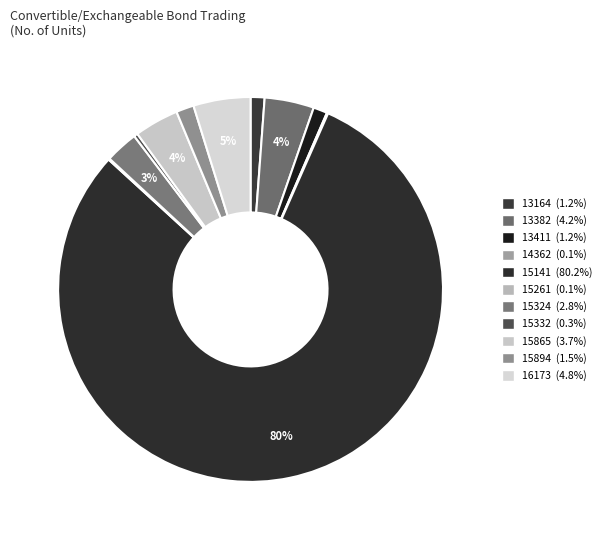

Which category has the biggest portion of the pie?

15141